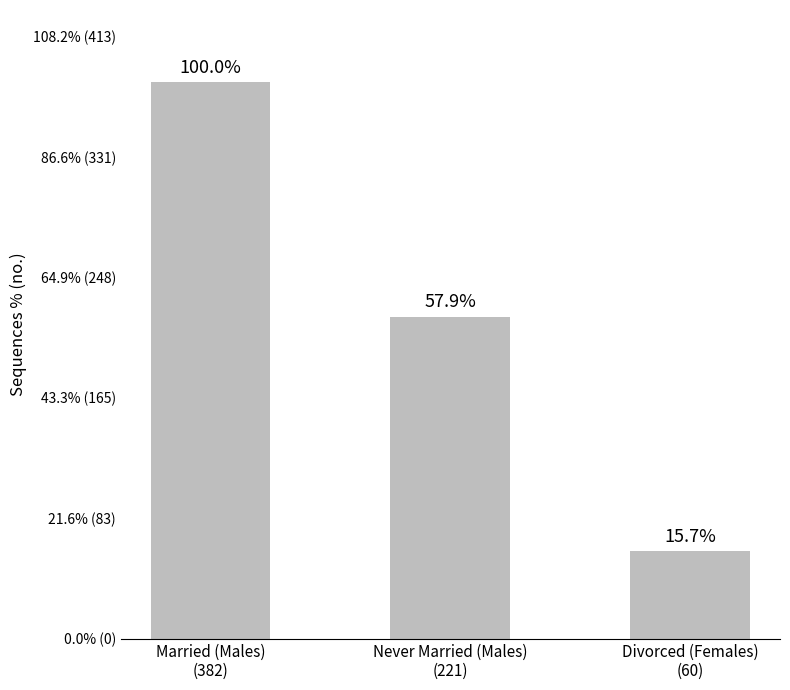

Reading left to right, extract all data points from this chart.

382	221	60